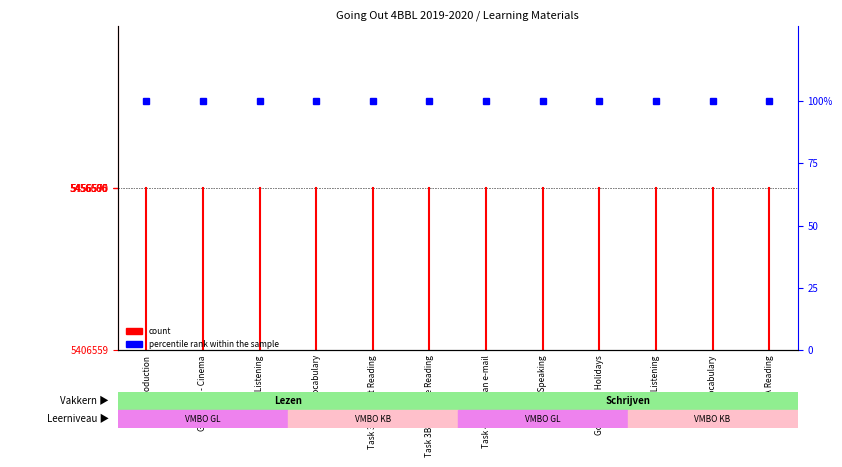

Which has a higher value, Introduction or Introduction?

Introduction